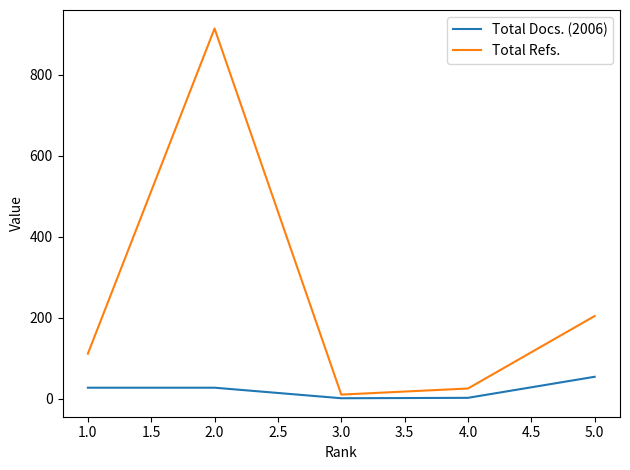

Is the value of Total Refs. at 2.0 greater than the value of Total Docs. (2006) at 5.0?

Yes